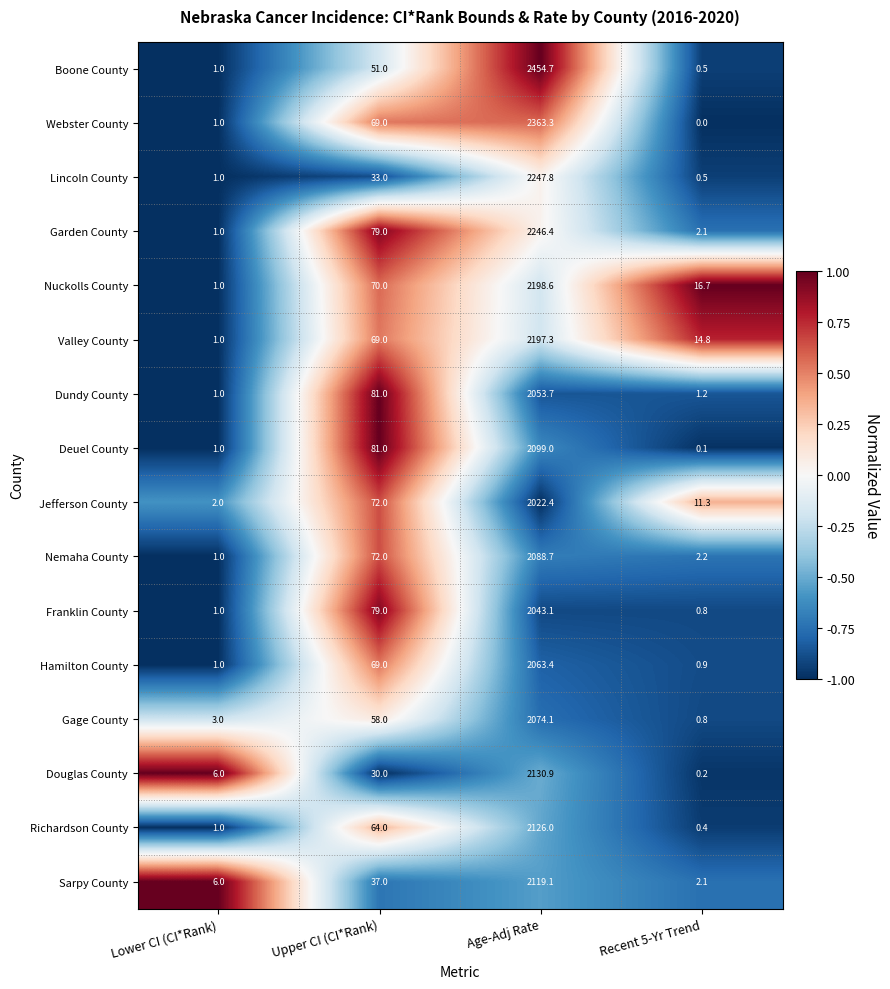

Rank the categories by Hamilton County value from highest to lowest.

Age-Adj Rate, Upper CI (CI*Rank), Lower CI (CI*Rank), Recent 5-Yr Trend